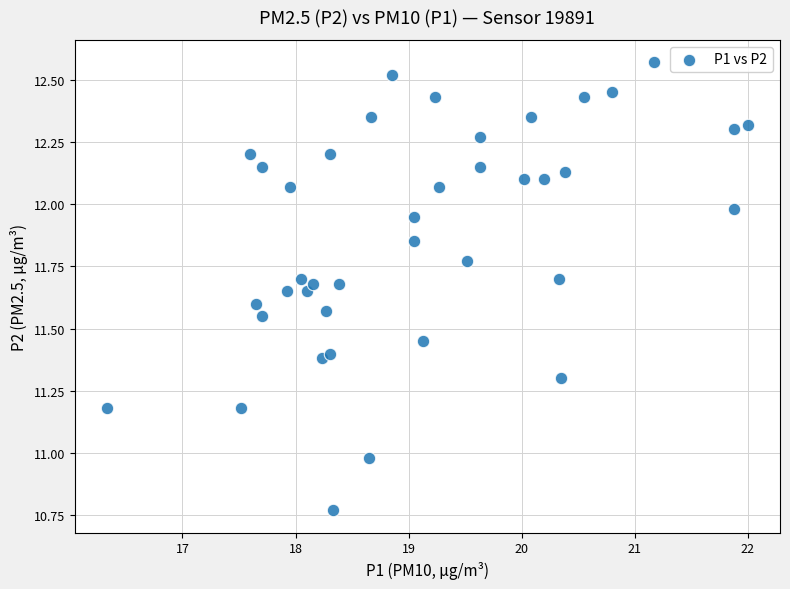

What is the range of X values (max minus min)?

5.7